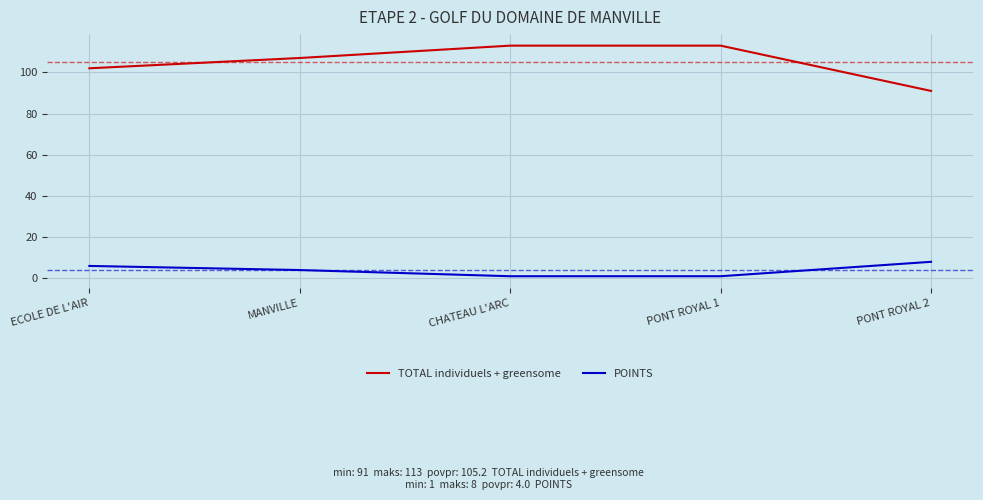

True or false: TOTAL individuels + greensome has more than 2 interior local peaks.

False